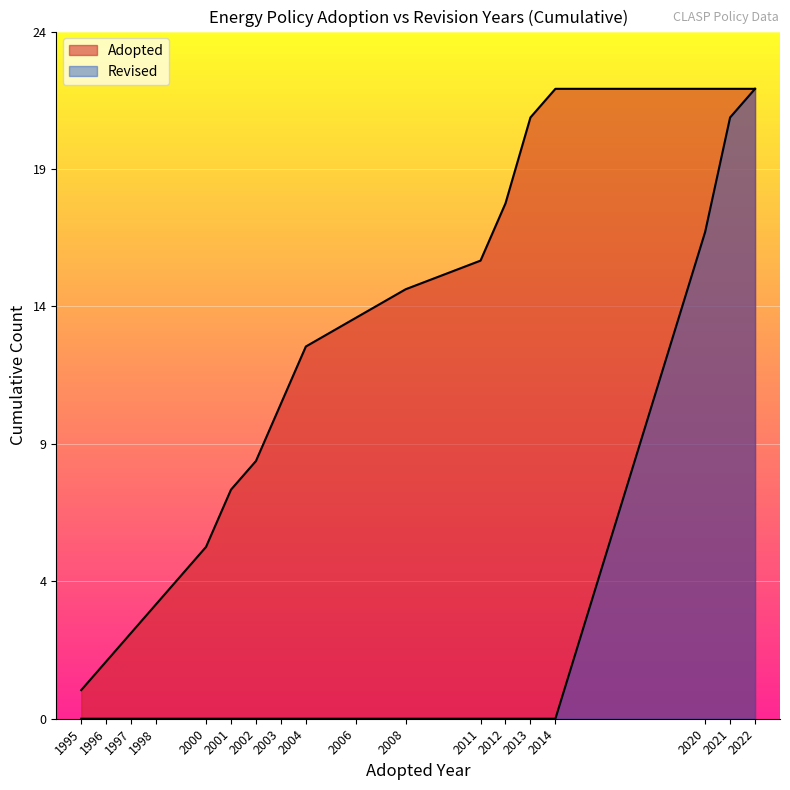

Does the chart display data point markers on the line(s)?

No